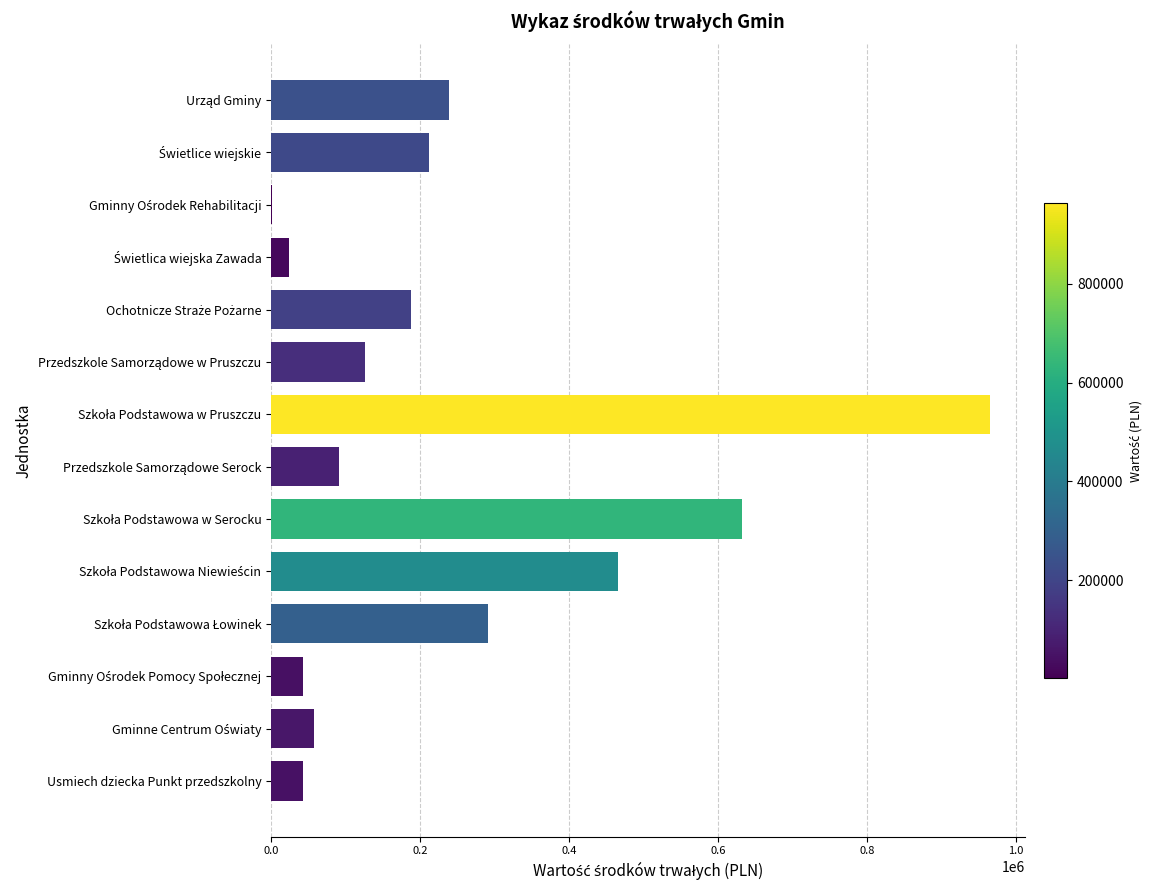

What is the sum of all values?

3379904.9